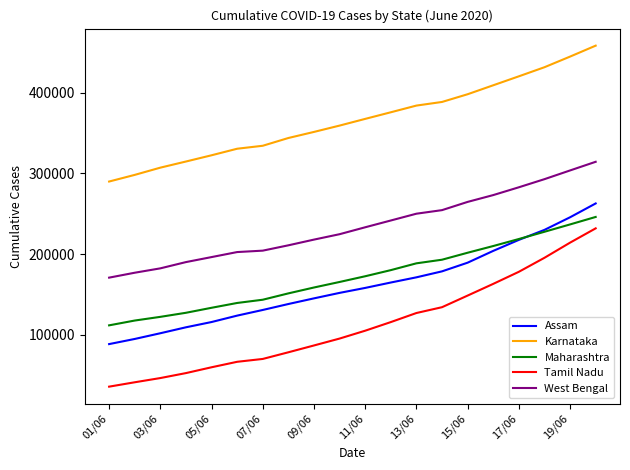

What is the difference between the maximum and minimum values in the West Bengal series?

143692